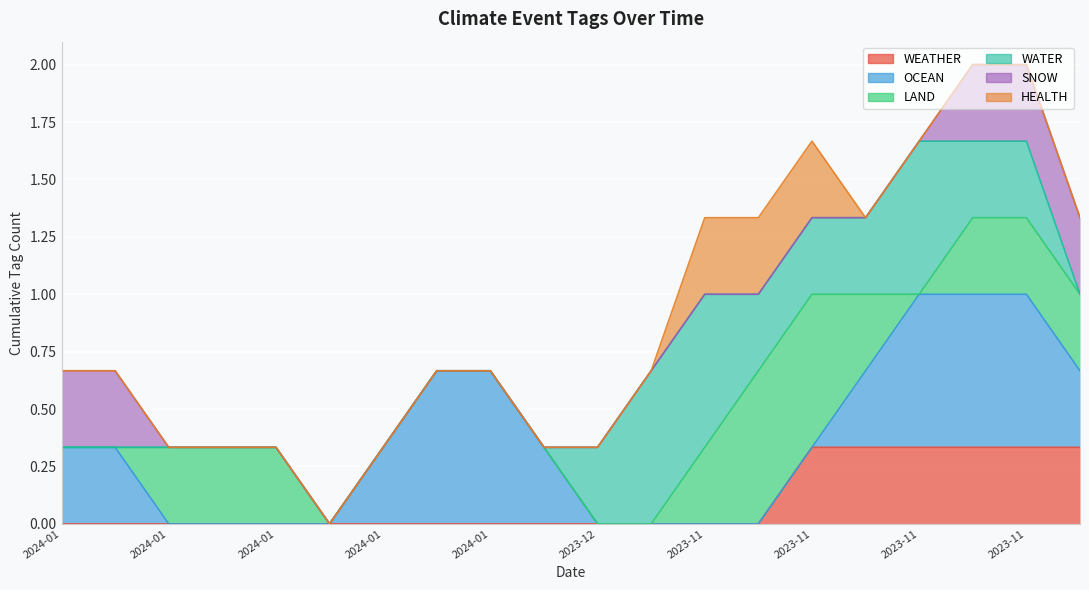

Which series ends up on top after the final intersection of WATER and OCEAN?

OCEAN